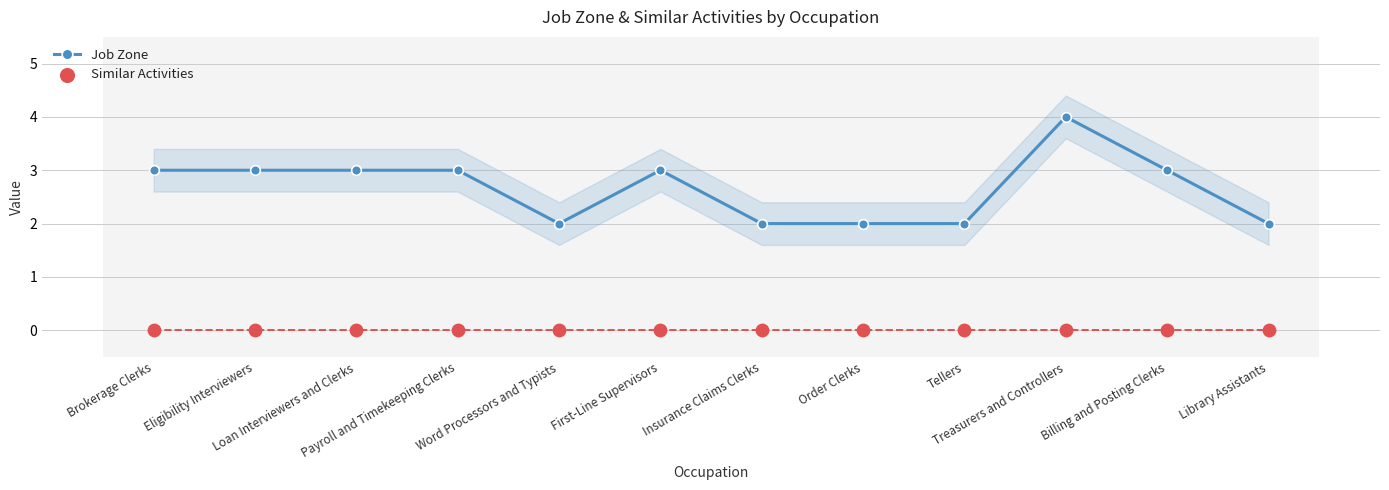

What is the total value across all series at Insurance Claims Clerks?

2